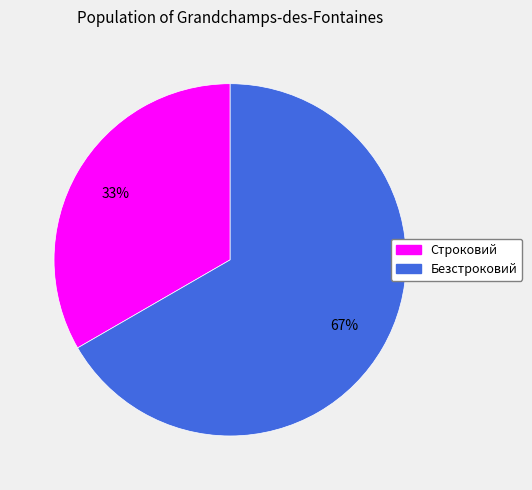

To the nearest percent, what is the combined percentage of Безстроковий and Строковий?

100%